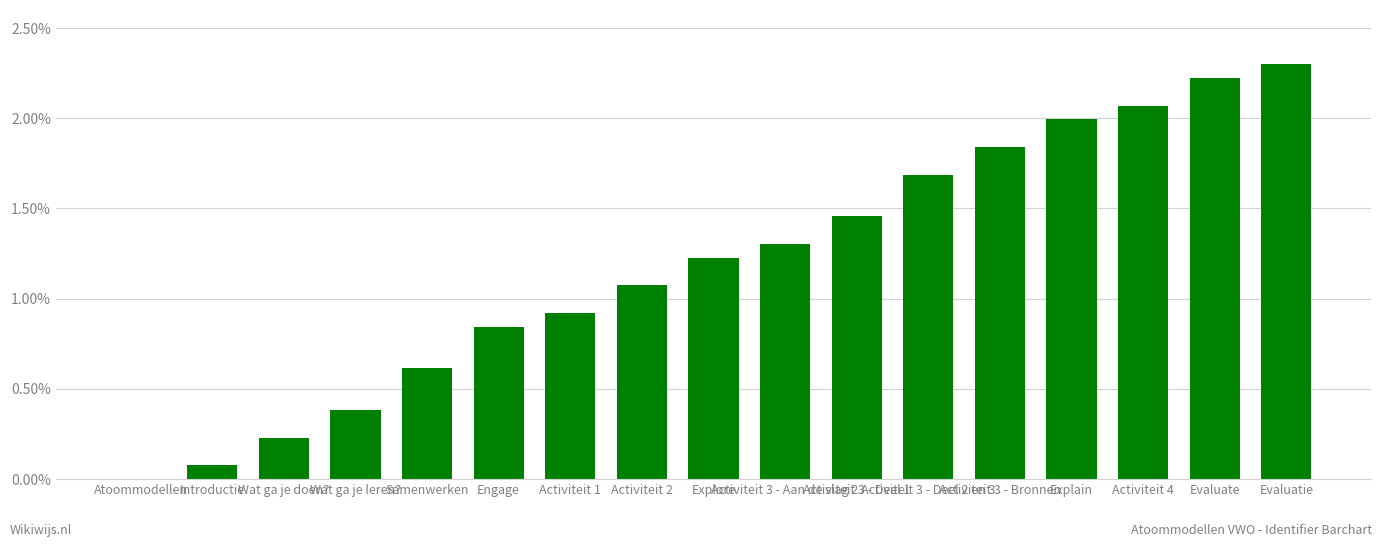

What is the sum of all values?

20.2